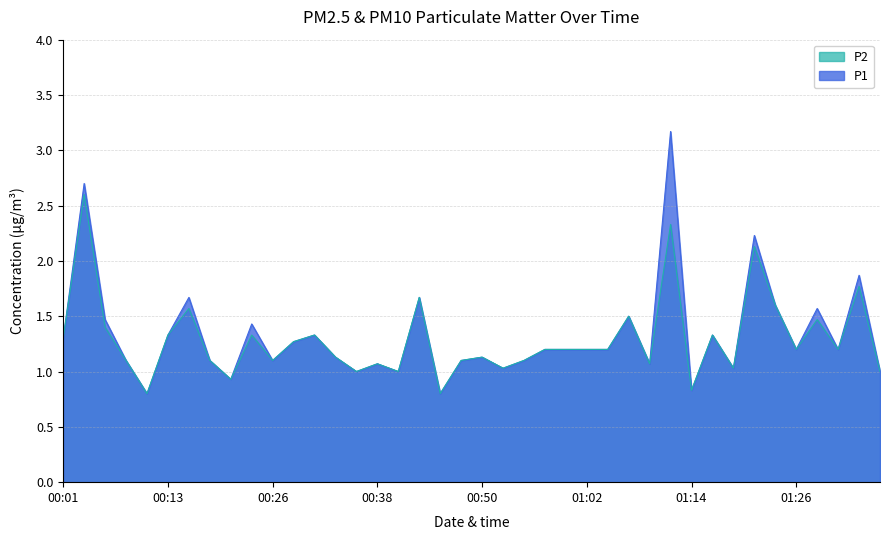

Rank the series at 00:50 from lowest to highest value.

P1, P2